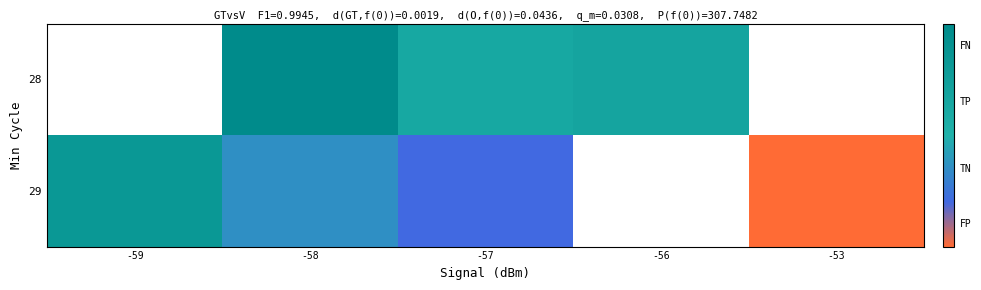

At -58, list the series in order from smallest to largest.

29, 28